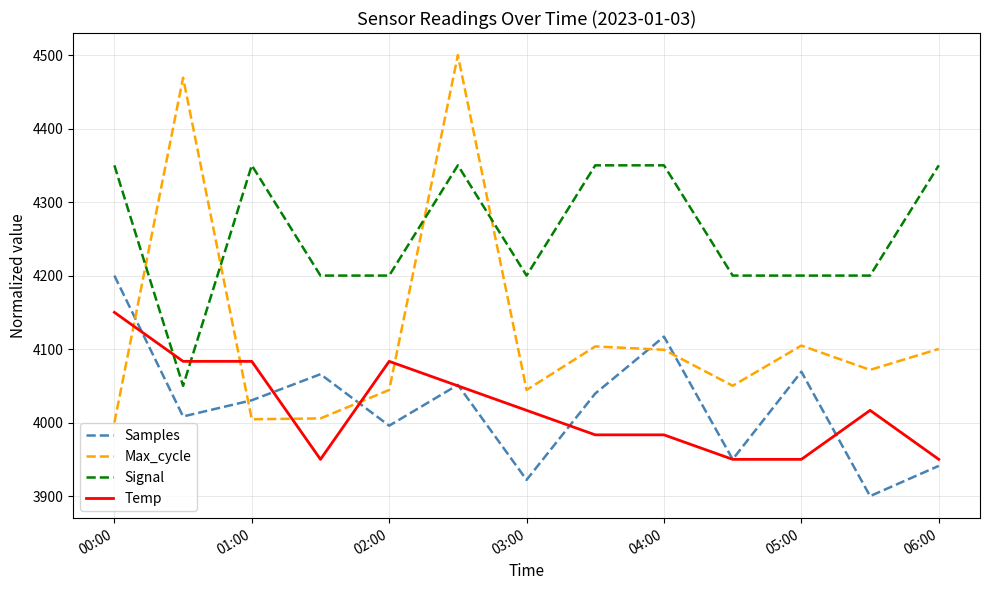

Rank the series by their maximum value, from highest to lowest.

Max_cycle, Signal, Samples, Temp